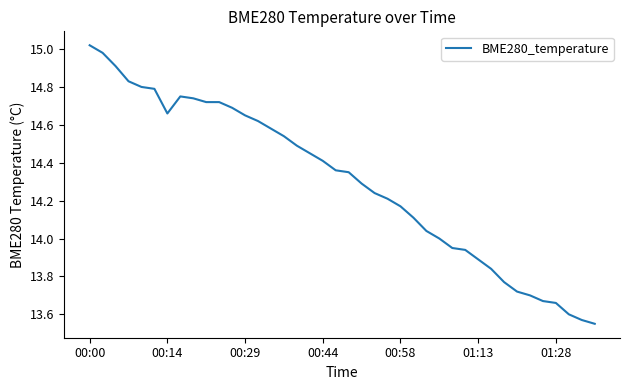

What is the difference between the maximum and minimum values?

1.5